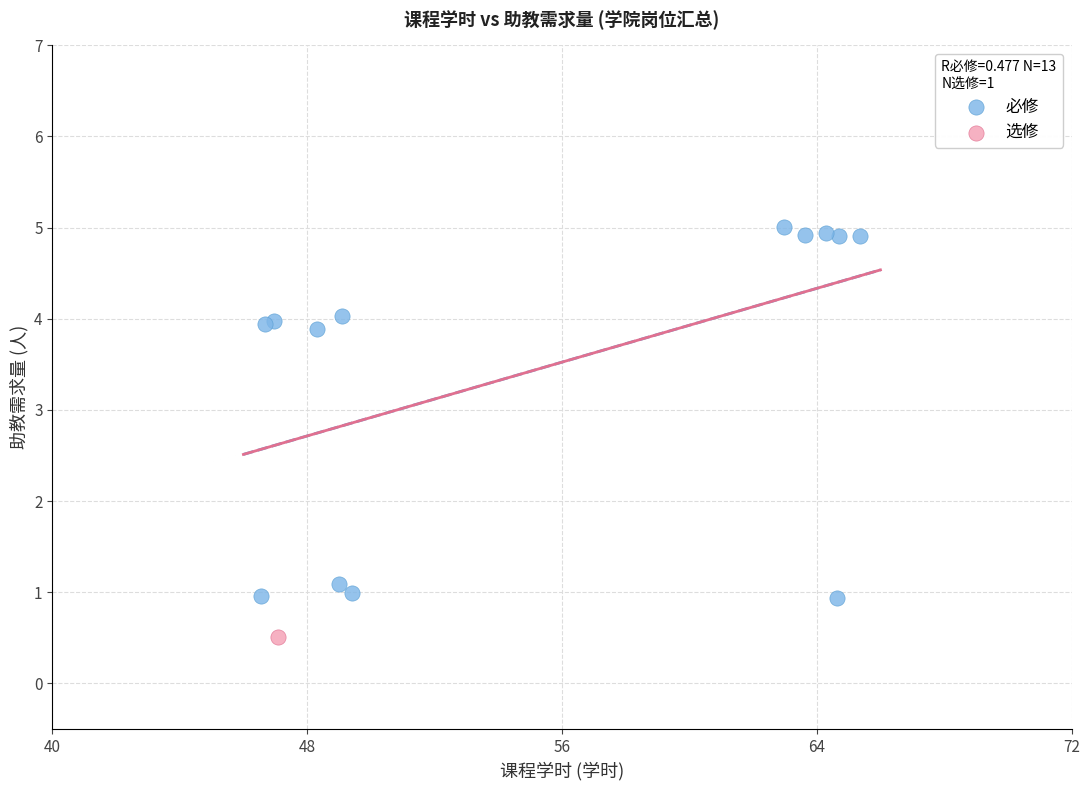

What are all the series names shown in the legend?

必修, 选修